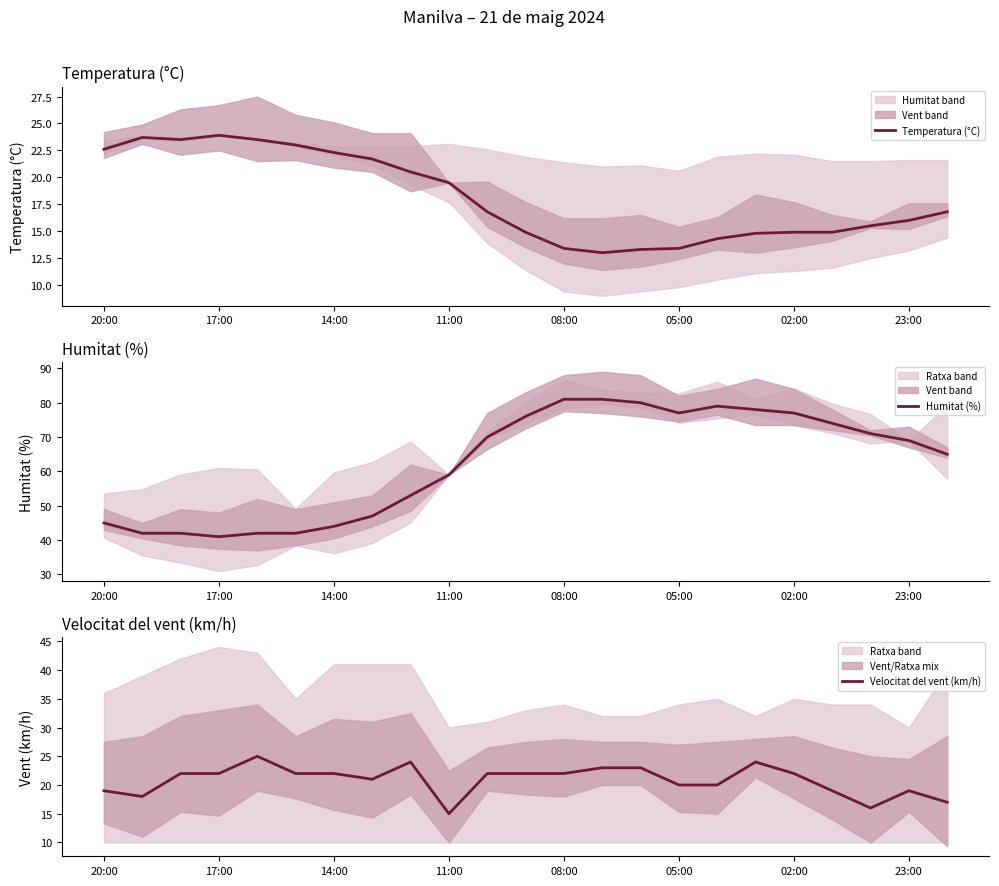

How many lines are shown in the chart?

3